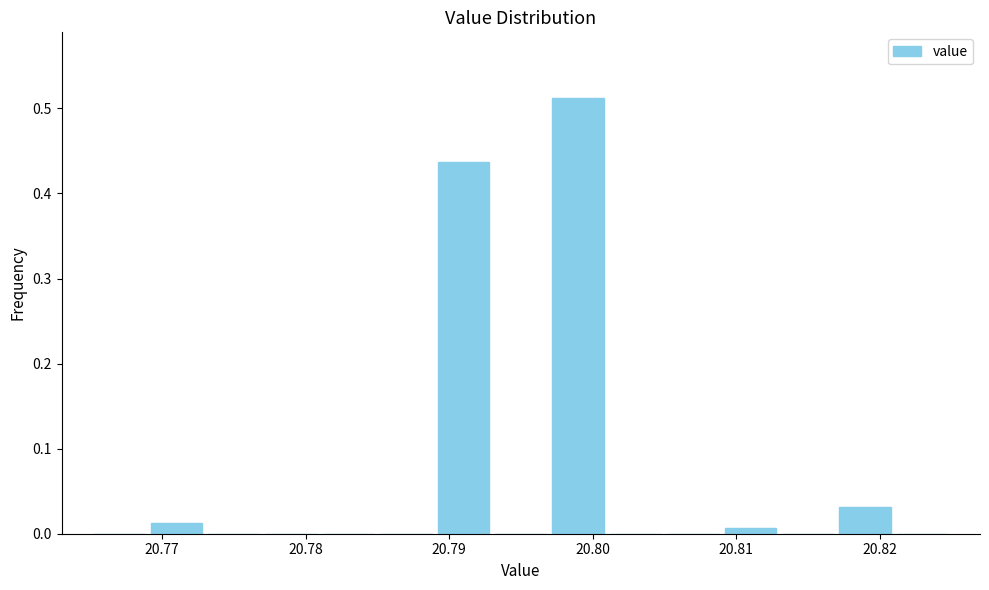

Which range on the x-axis has the tallest bar?

20.797 to 20.801